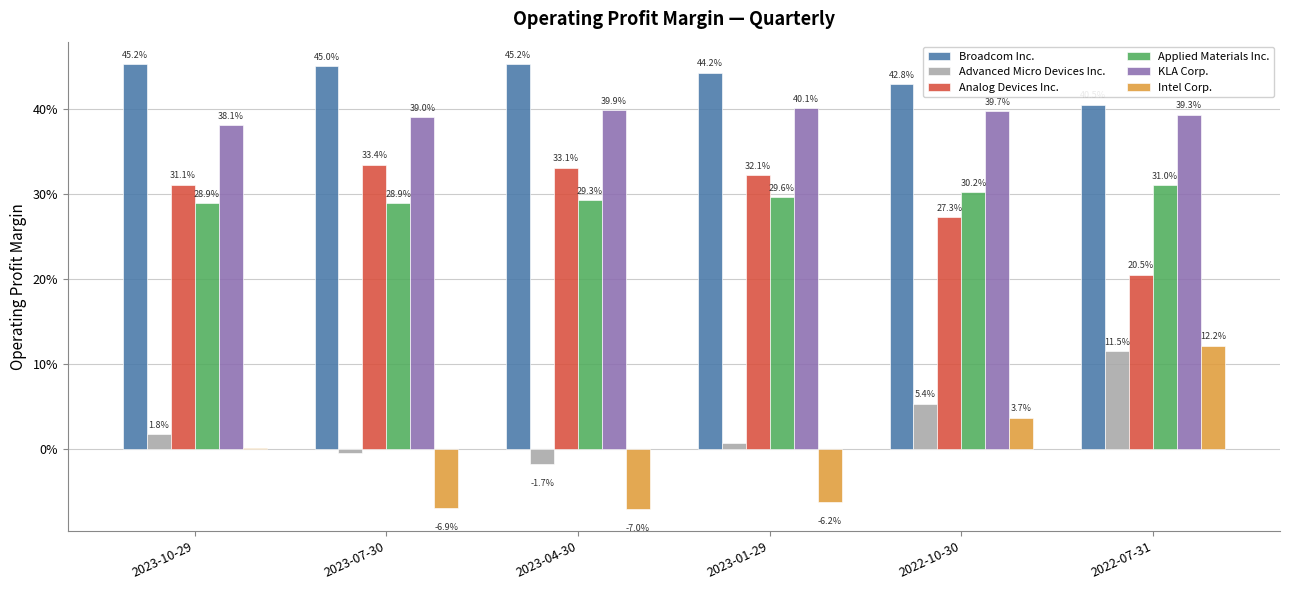

Which series has the widest spread of values?

Intel Corp.